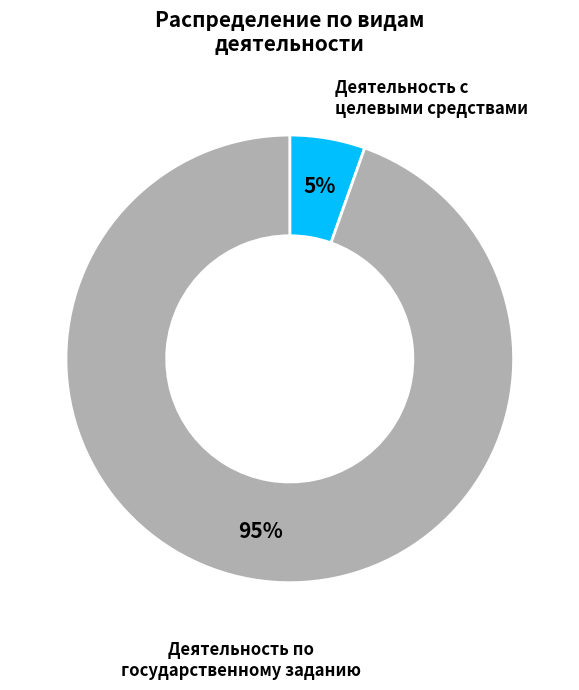

To the nearest percent, what is the average slice percentage?

50%